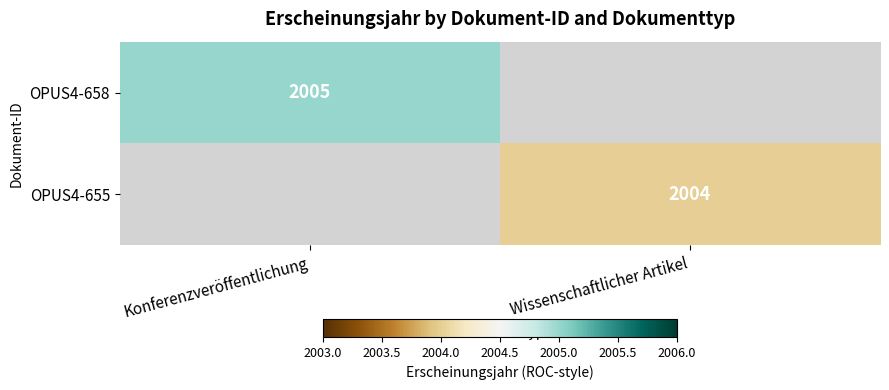

The value of OPUS4-658 at Konferenzveröffentlichung is 3467. True or false?

False